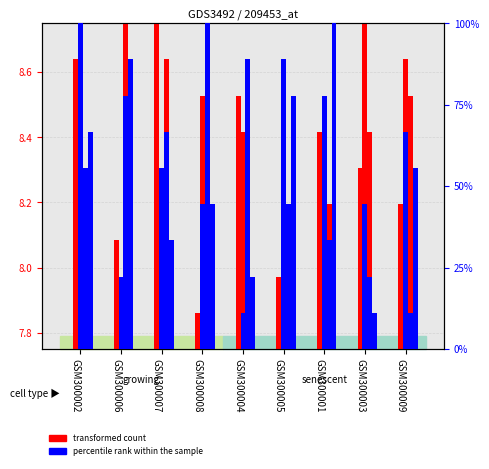

How many data points does each series have?

9